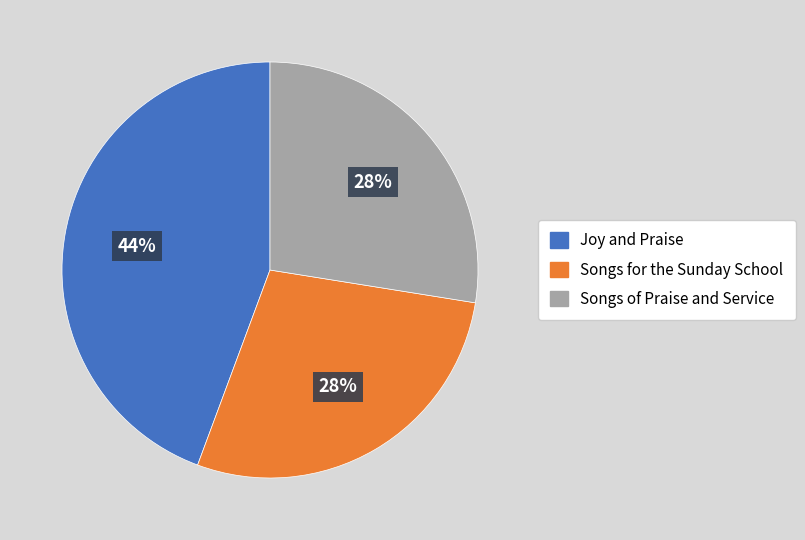

Count the number of slices in the pie.

3